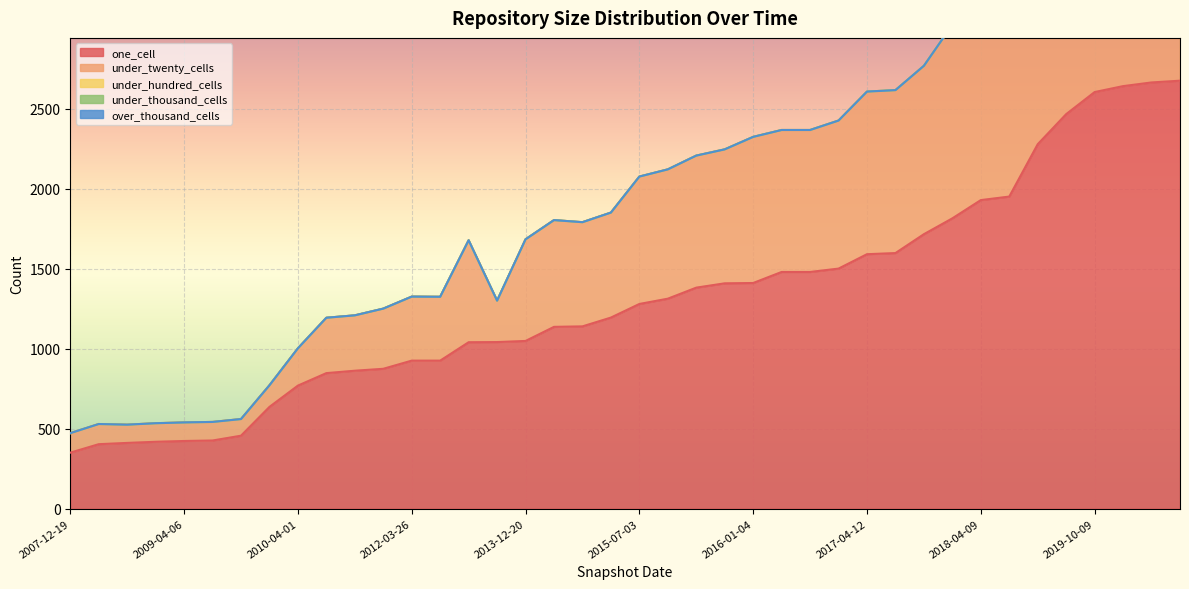

The value of one_cell at 2017-10-12 is 1715. True or false?

True